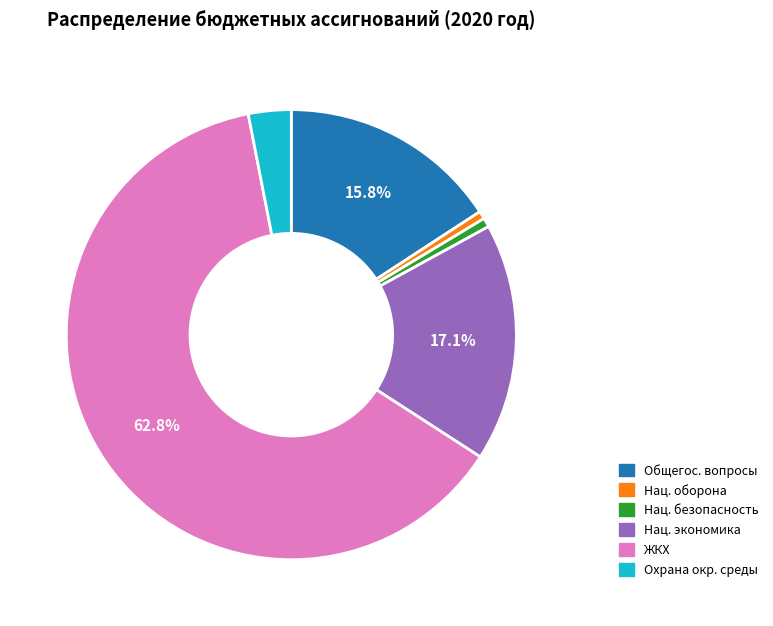

Combined, do ЖКХ and Общегос. вопросы account for over 50%?

Yes